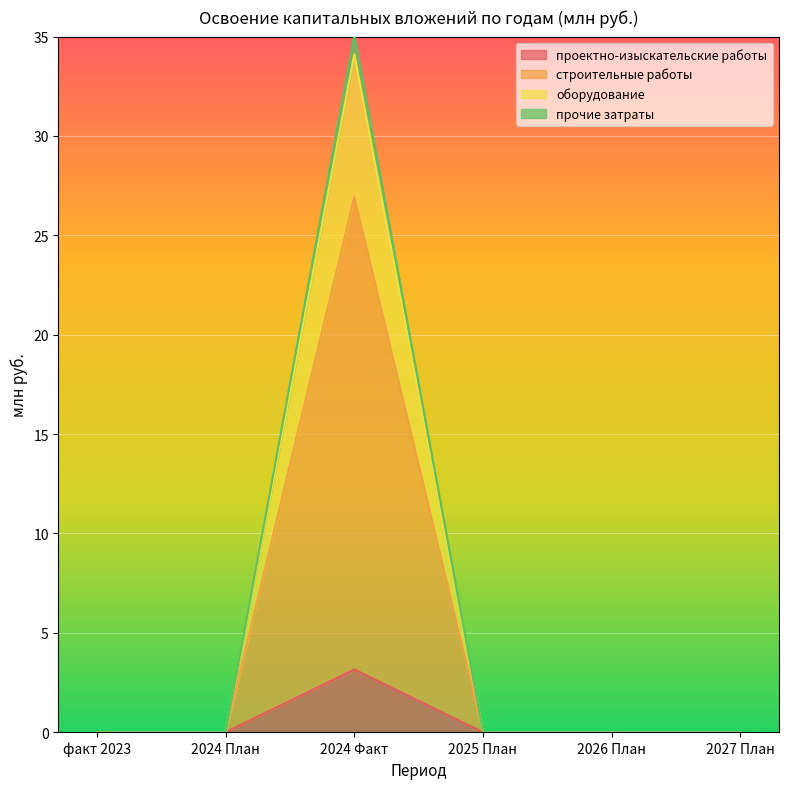

How many проектно-изыскательские работы values are between 0 and 1?

5